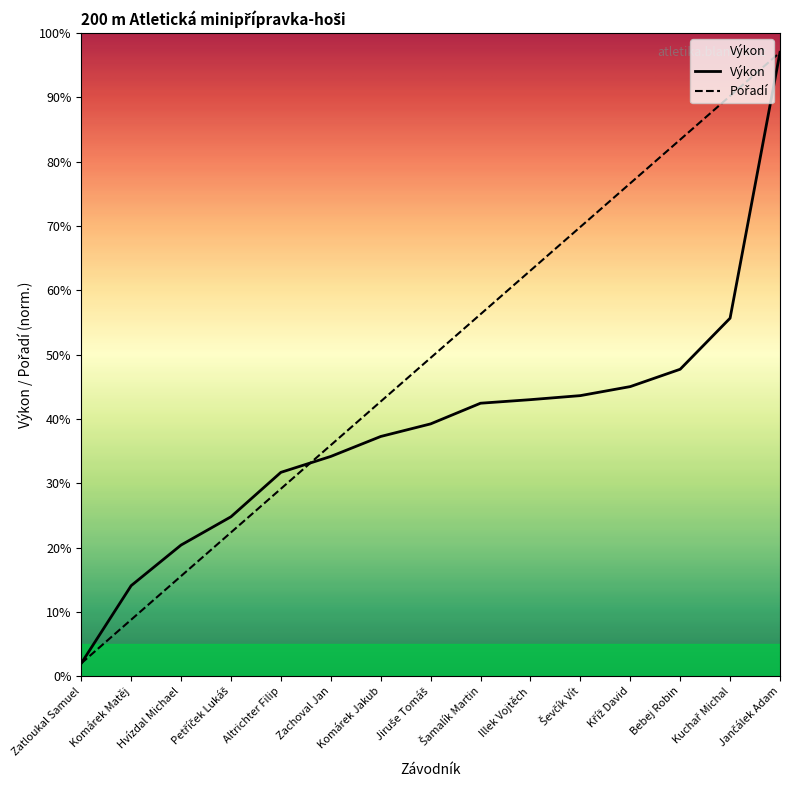

How many series are shown in this chart?

2